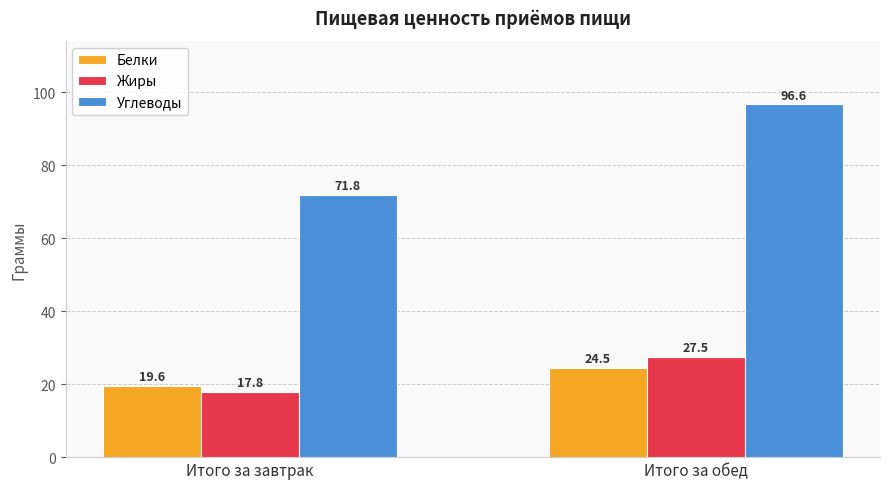

What is the greatest value displayed?

96.6